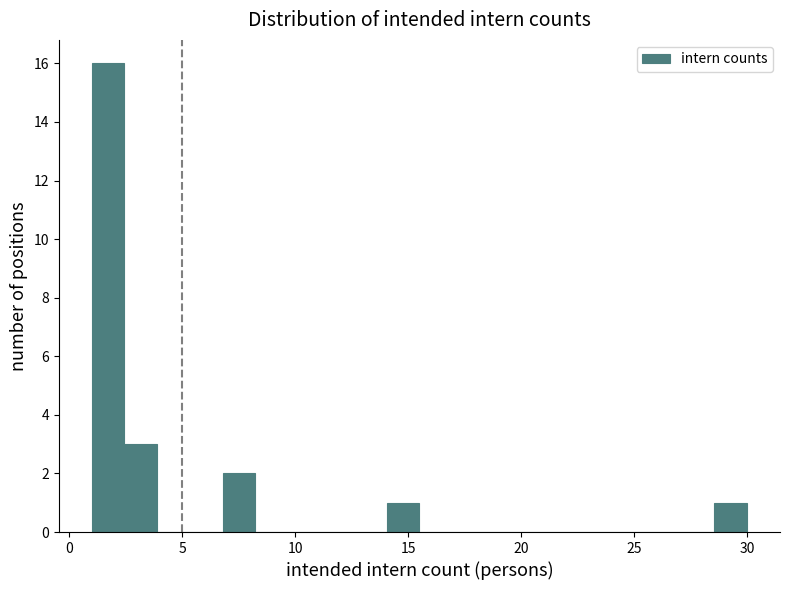

Around what value on the x-axis is the tallest bar? Give the approximate position of its centre, as read against the axis.

1.5